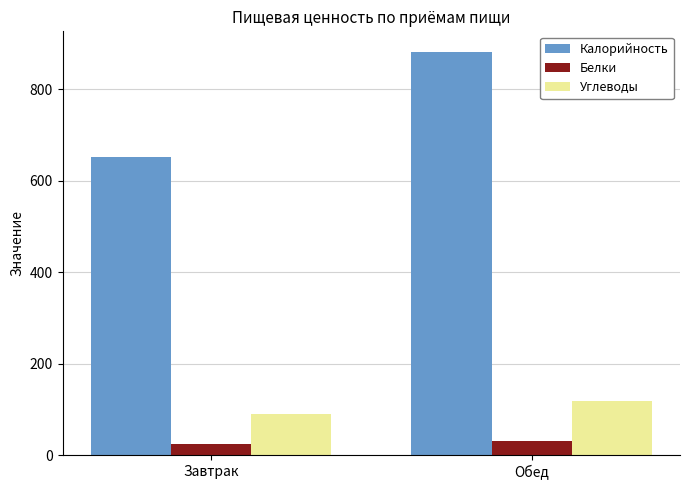

What is the label of the 2nd bar from the right?

Завтрак